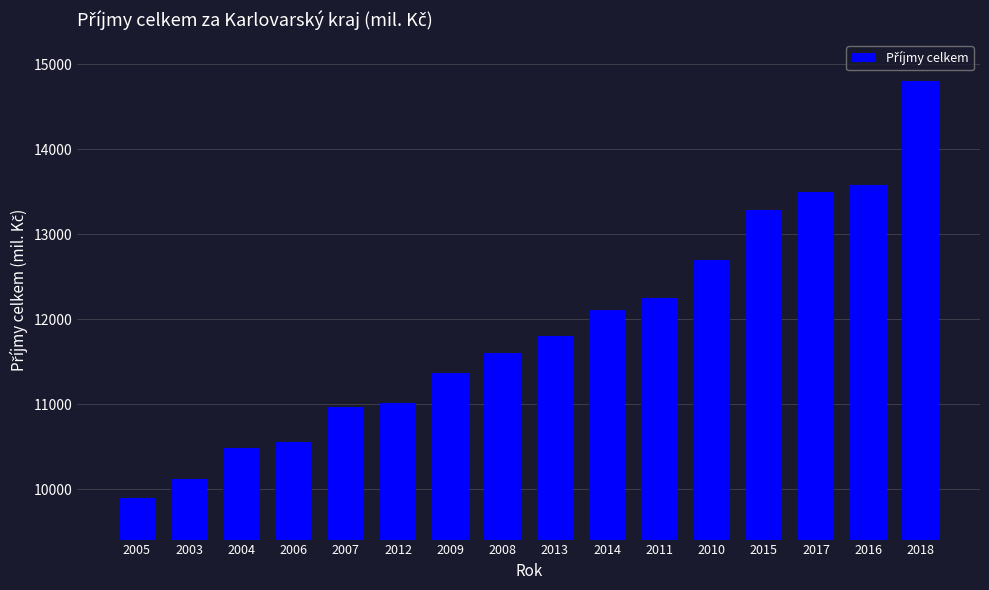

The chart shows a value of 10970.4 at 2007. True or false?

True